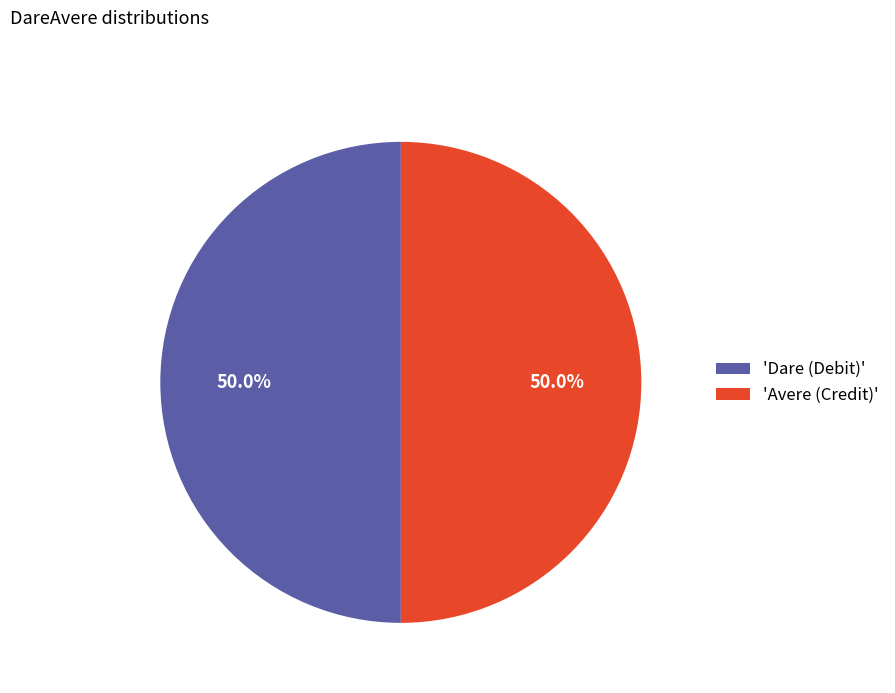

How much of the chart is everything except 'Avere (Credit)'?

50.0%